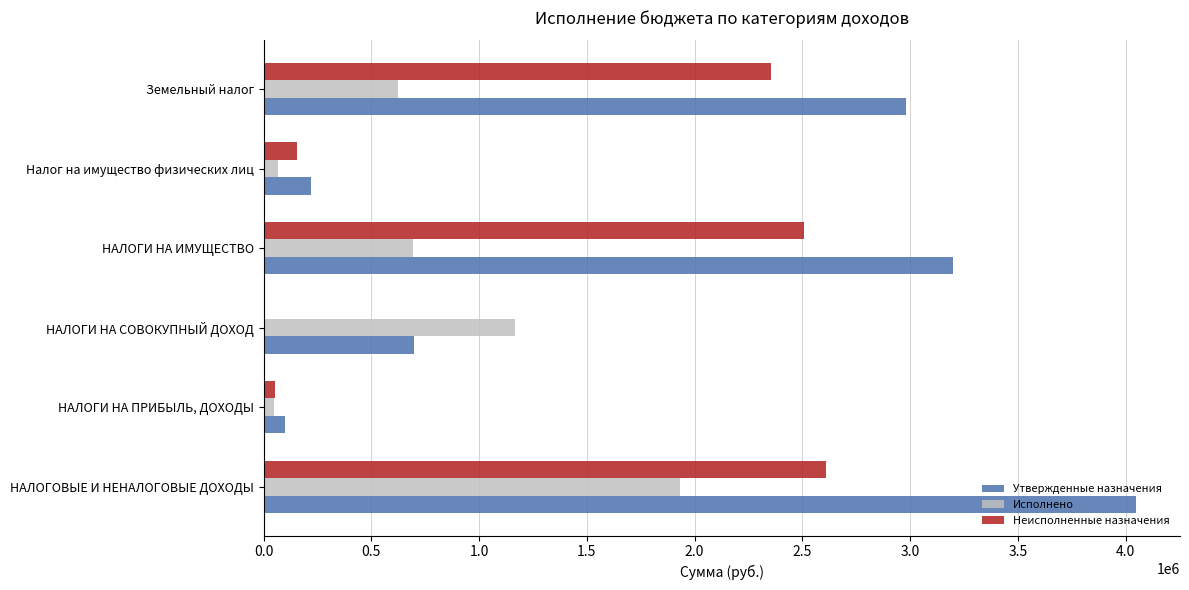

Which series has the largest range (max minus min)?

Утвержденные назначения